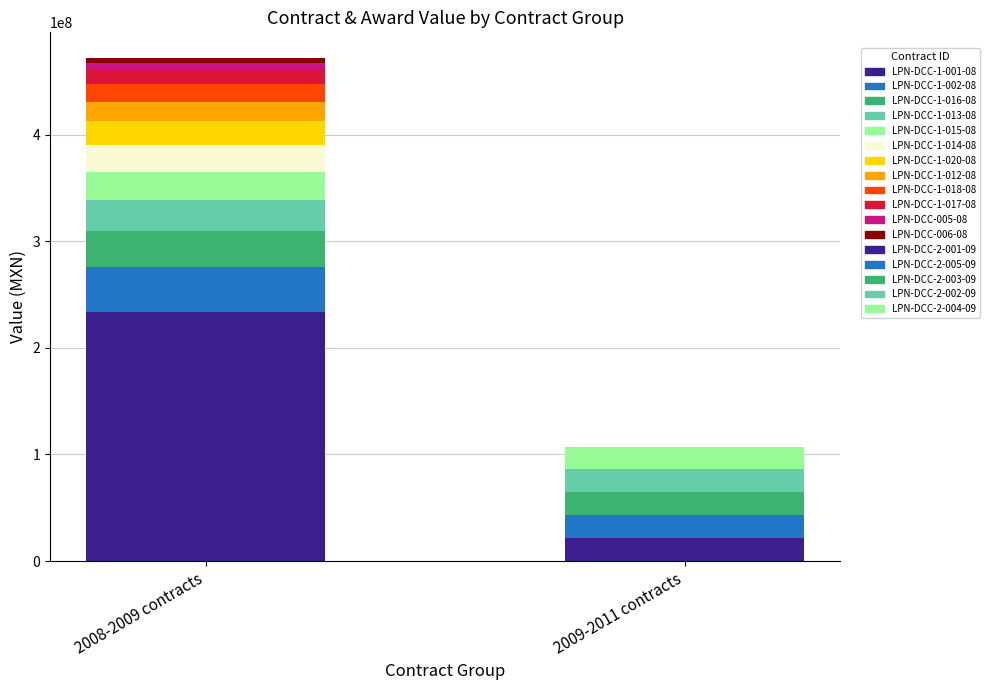

At which label does awards.value.amount reach its minimum?

LPN-DCC-006-08